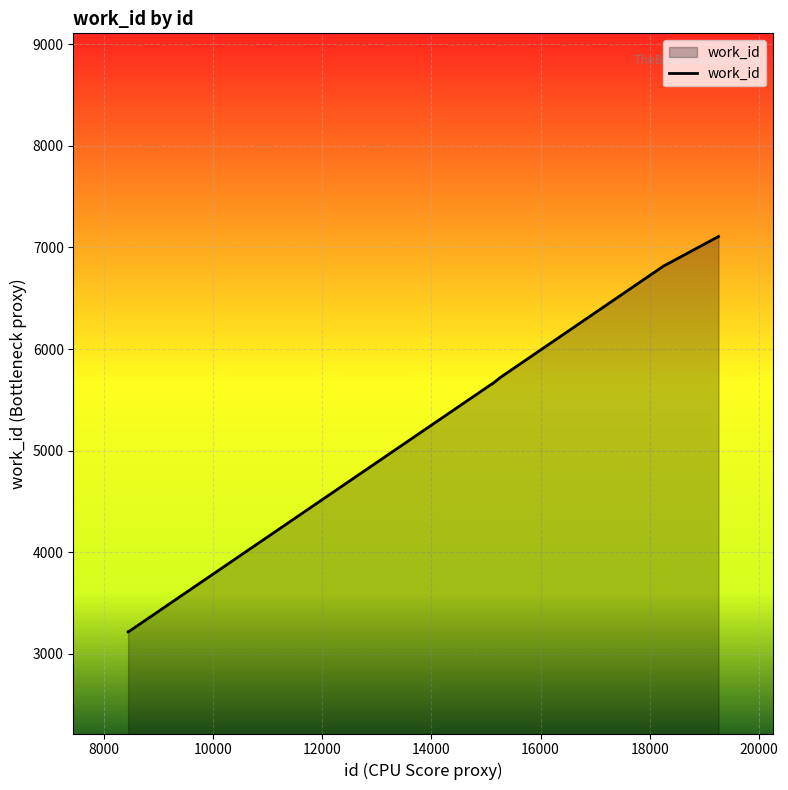

What is the smallest value displayed?

3216